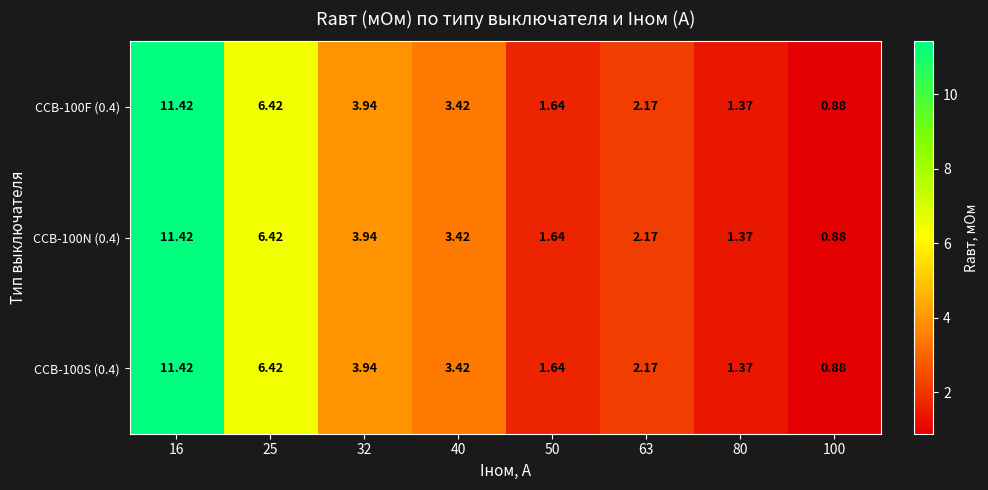

How many values in the CCB-100N (0.4) series exceed 3?

4